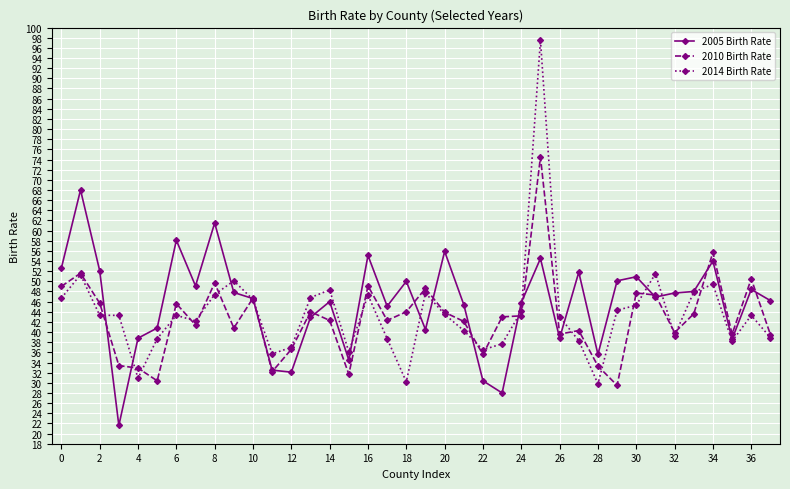

Which series has the widest spread of values?

2014 Birth Rate